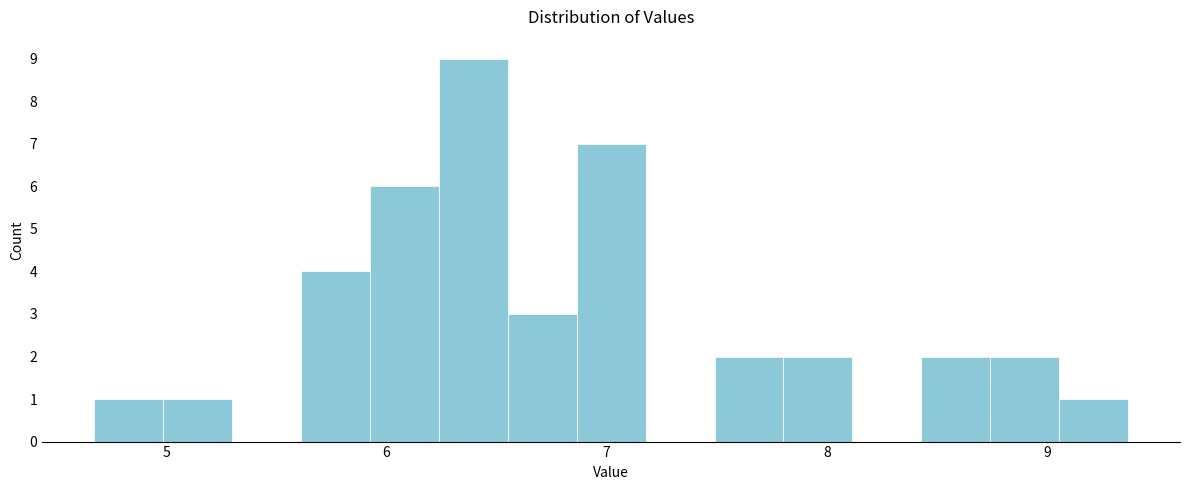

Around what value on the x-axis is the tallest bar? Give the approximate position of its centre, as read against the axis.

6.4